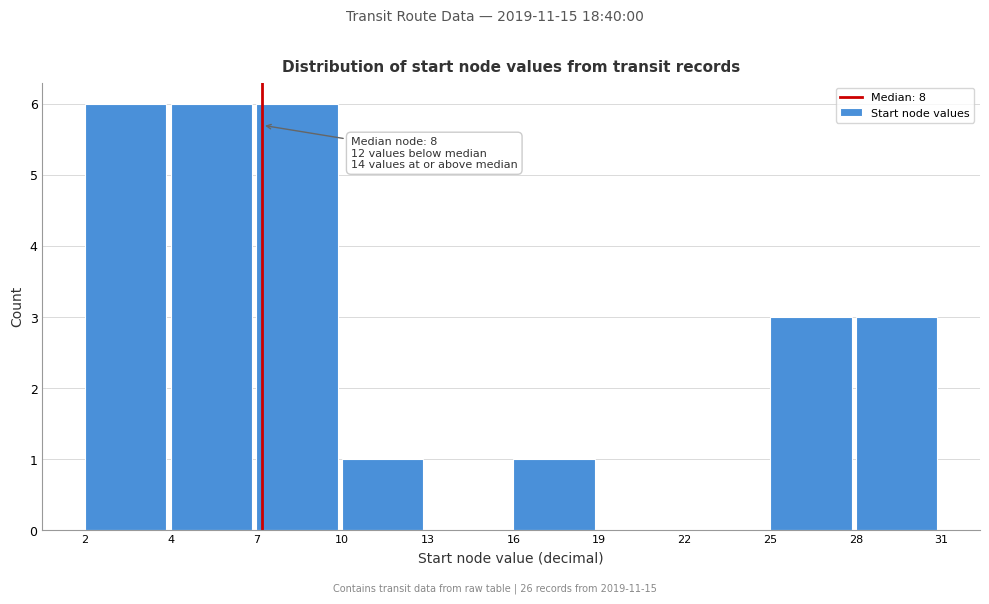

Reading right to left, transcribe all the data shown in this chart.

28=3	25=3	22=0	19=0	16=1	13=0	10=1	7=6	4=6	2=6